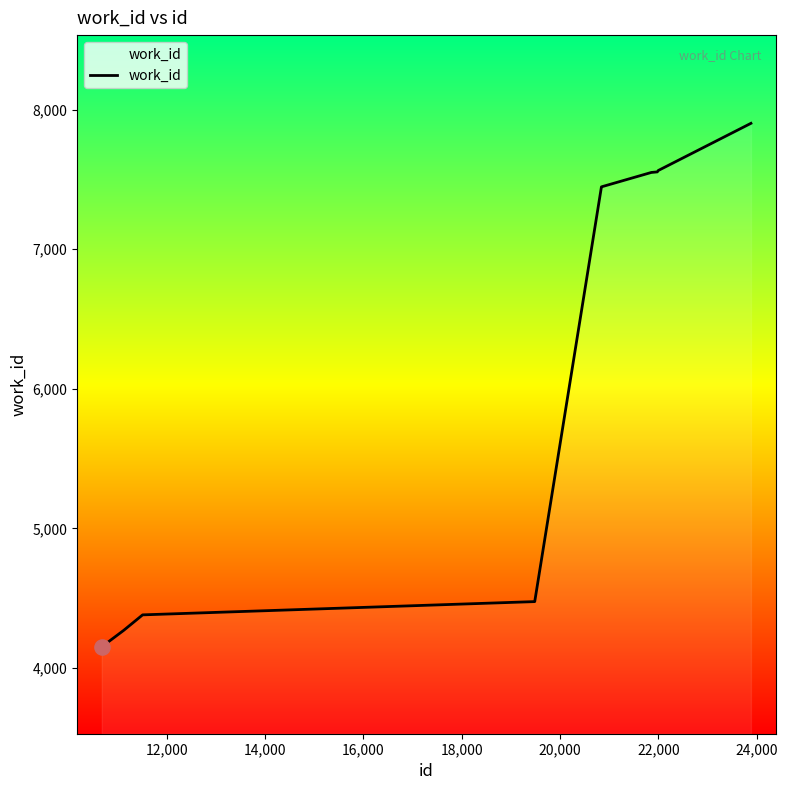

What is the difference between the maximum and minimum values?

3751